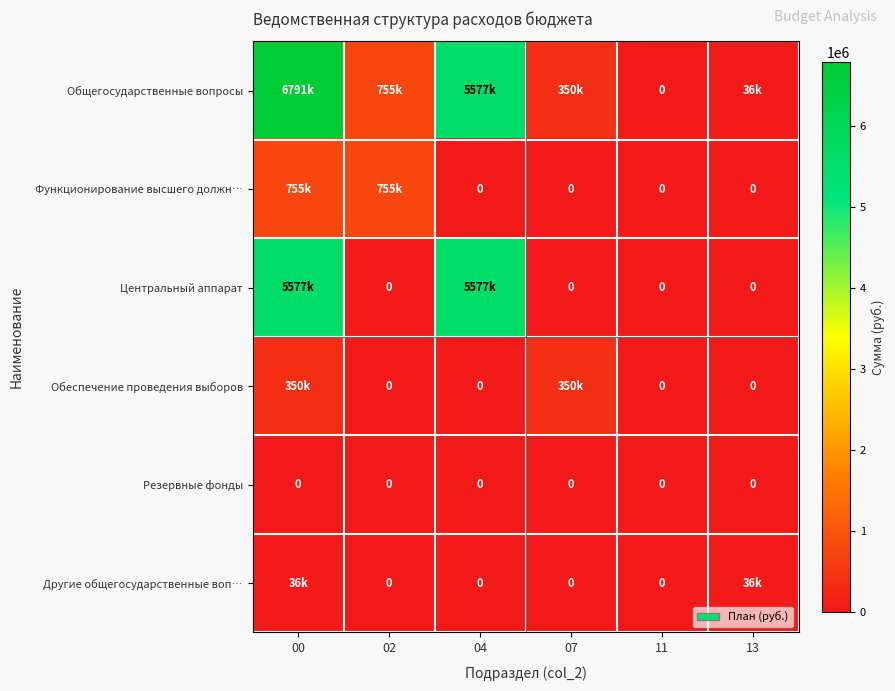

Which label corresponds to the smallest value in the chart?

11